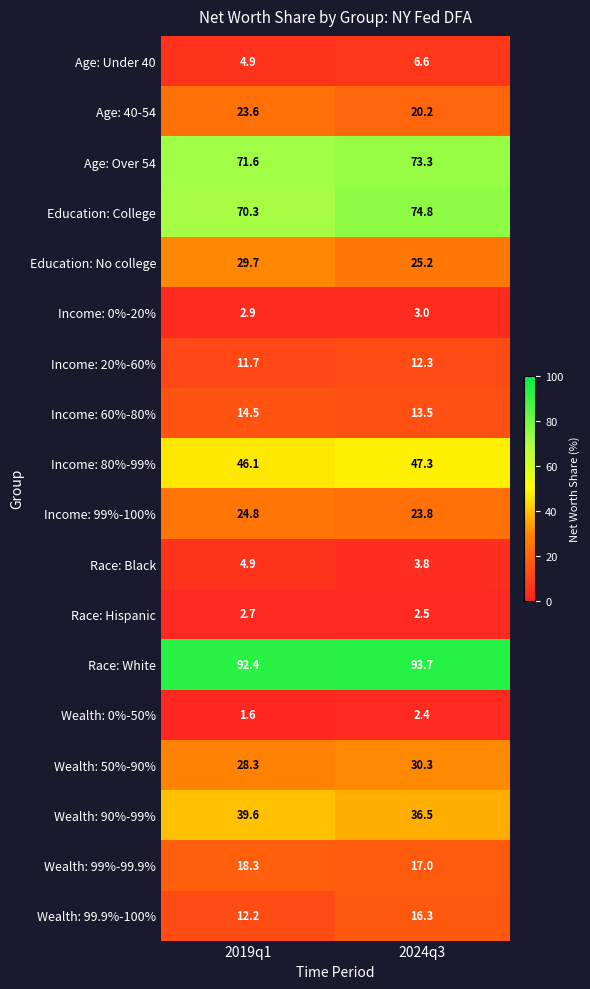

What is the spread (max minus min) of values at 2019q1?

90.8